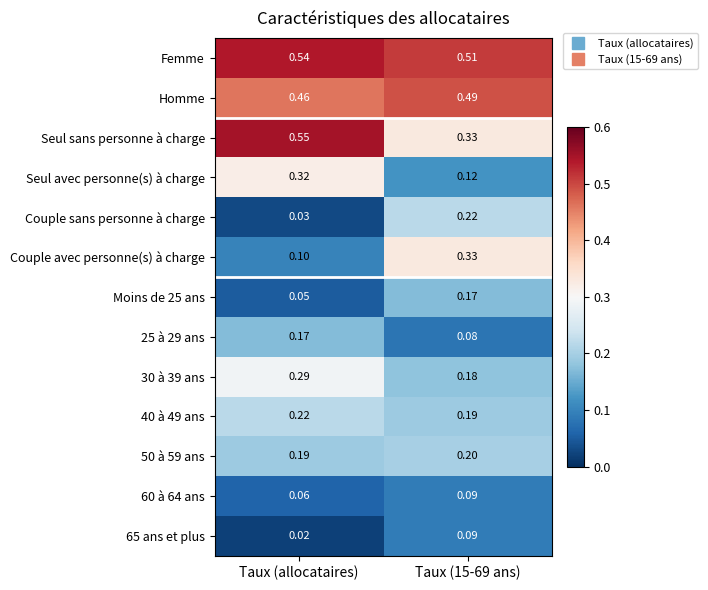

What is the total value across all series at Taux (allocataires)?

3.0